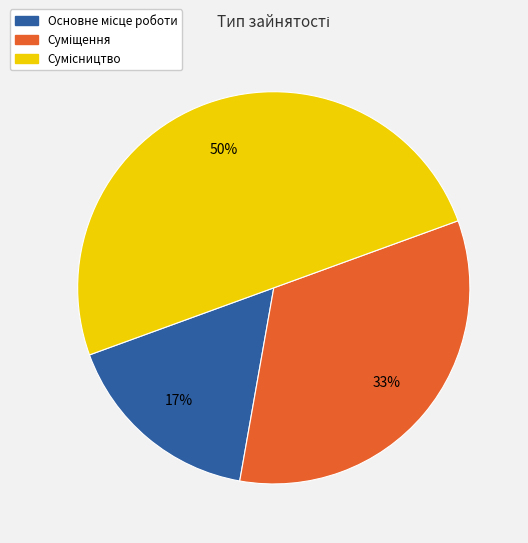

To the nearest percent, what is the difference between the largest and smallest slice percentages?

33%